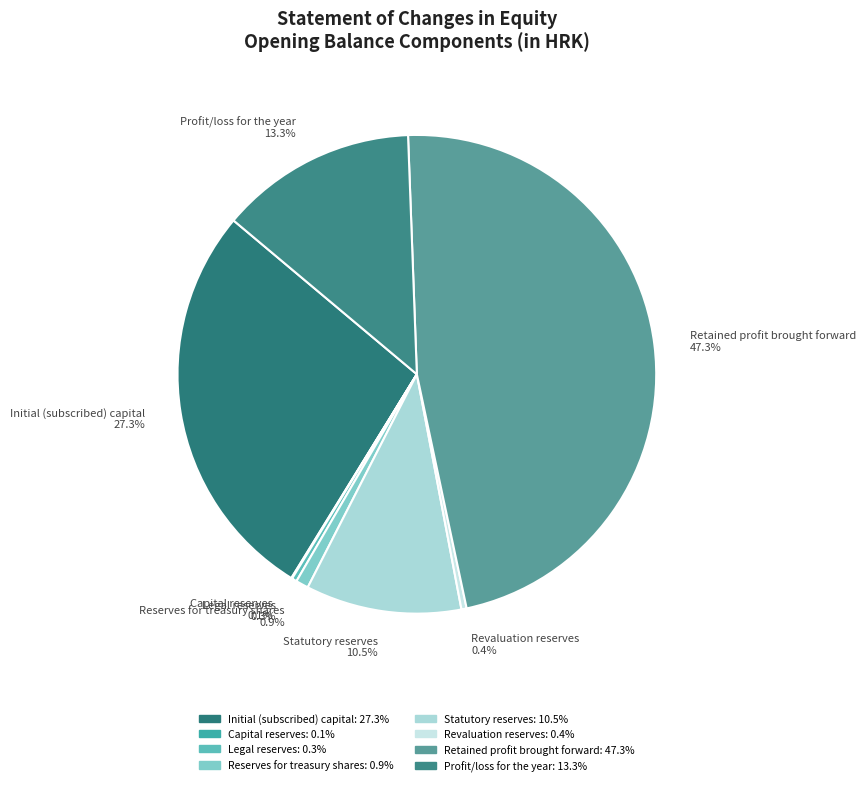

What portion of the pie excludes Initial (subscribed) capital?

72.7%